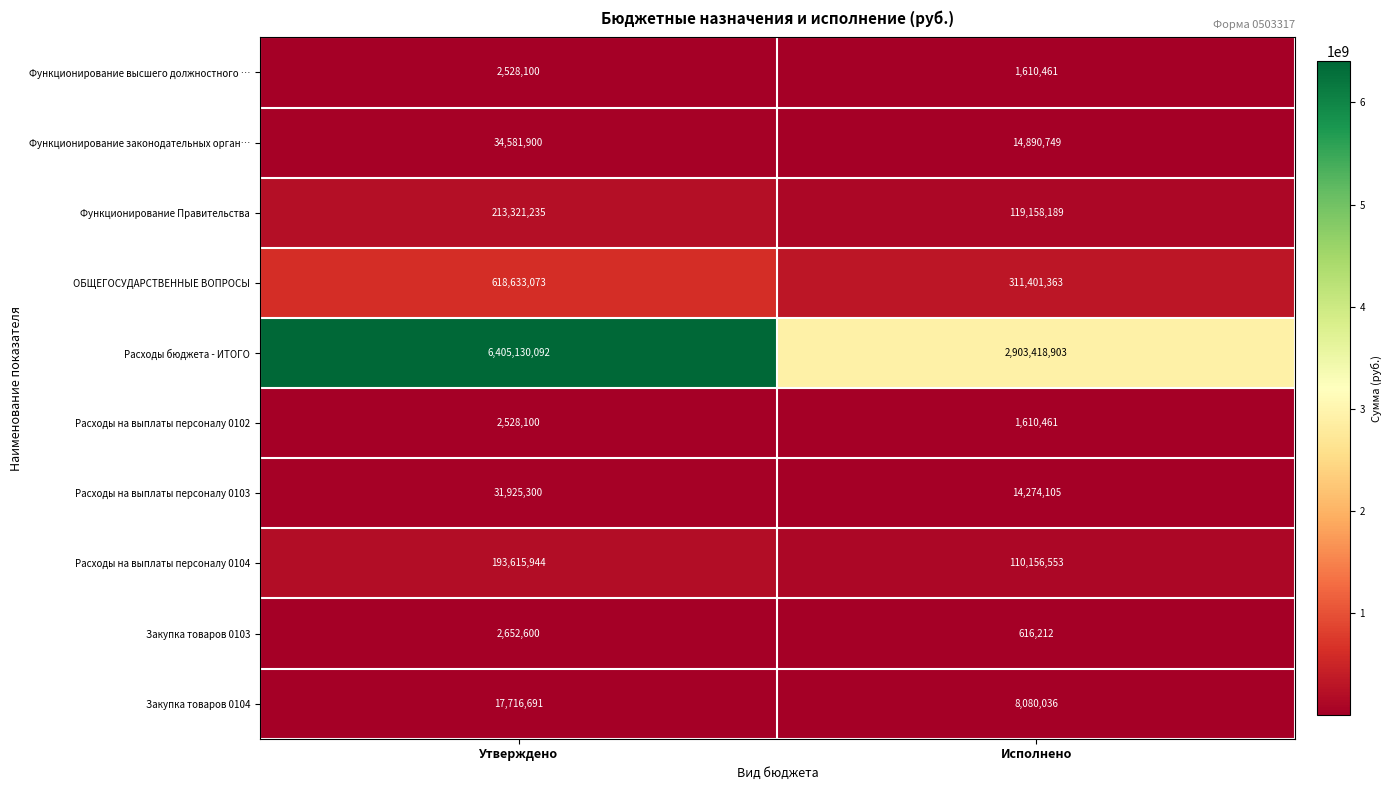

Rank the categories by Расходы бюджета - ИТОГО value from lowest to highest.

Исполнено, Утверждено